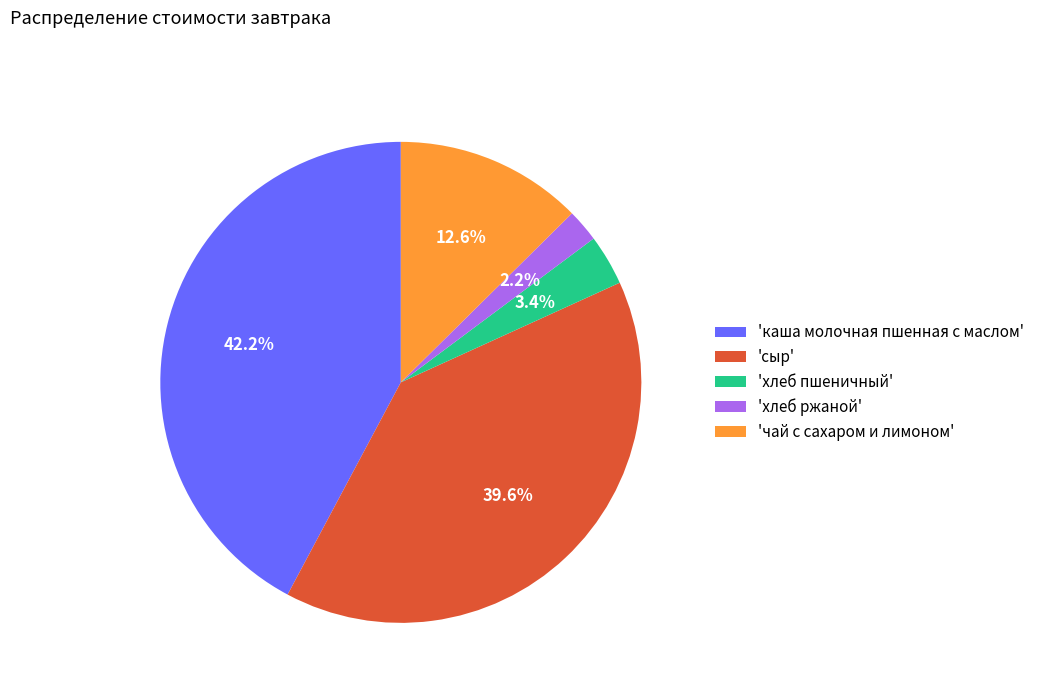

Which category has the smallest portion of the pie?

'хлеб ржаной'